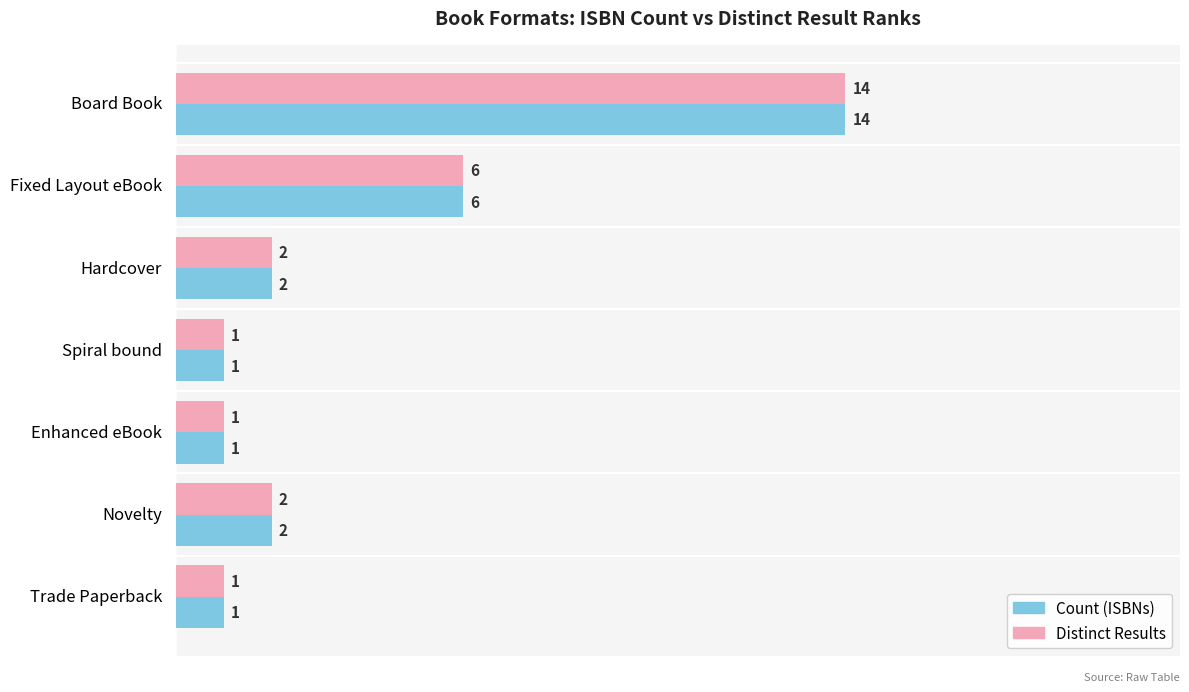

What are all the series names shown in the legend?

Count (ISBNs), Distinct Results